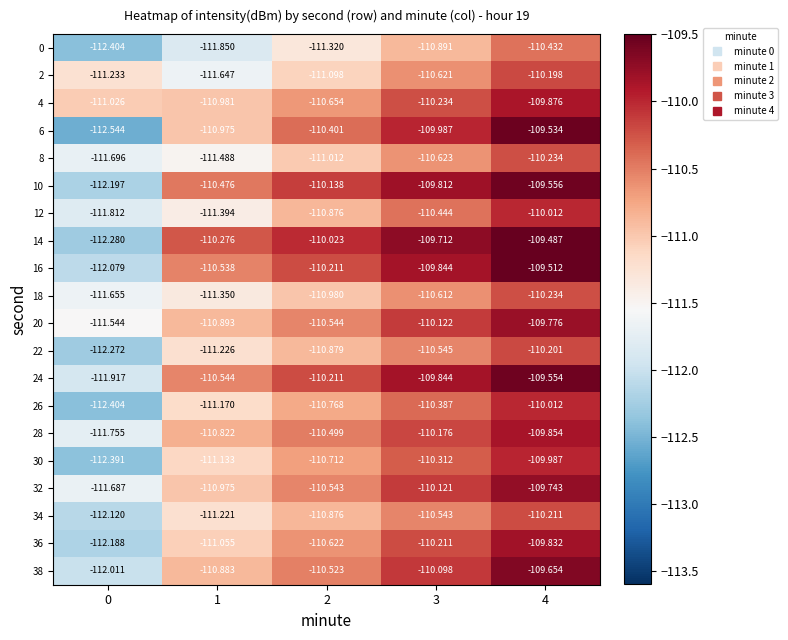

Which category has the highest value across all series?

4